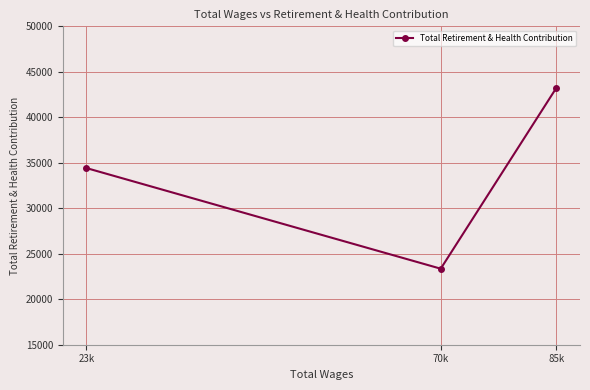

Is it true that the value at 70k is 8873?

False